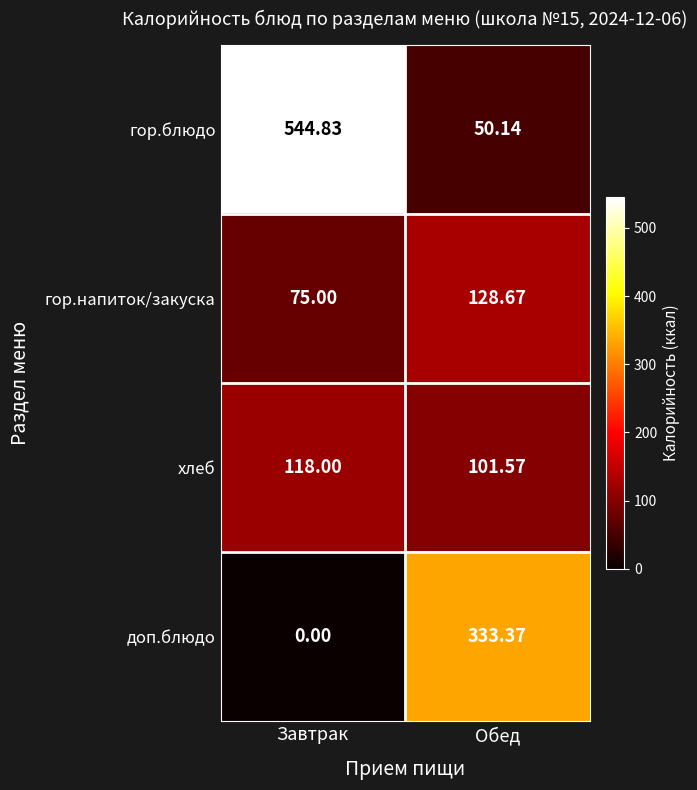

Rank the categories by гор.напиток/закуска value from highest to lowest.

Обед, Завтрак